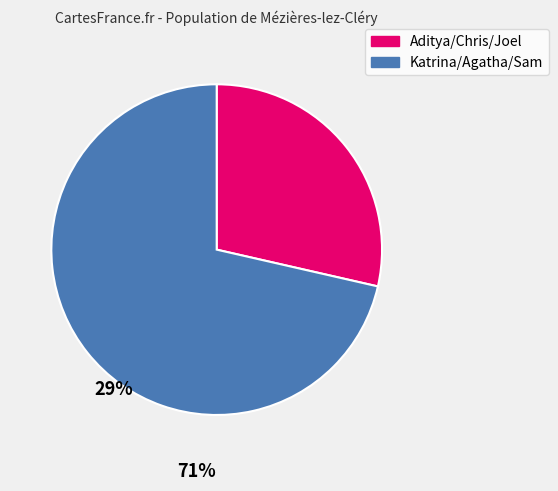

Is there any slice that represents more than half of the pie?

Yes